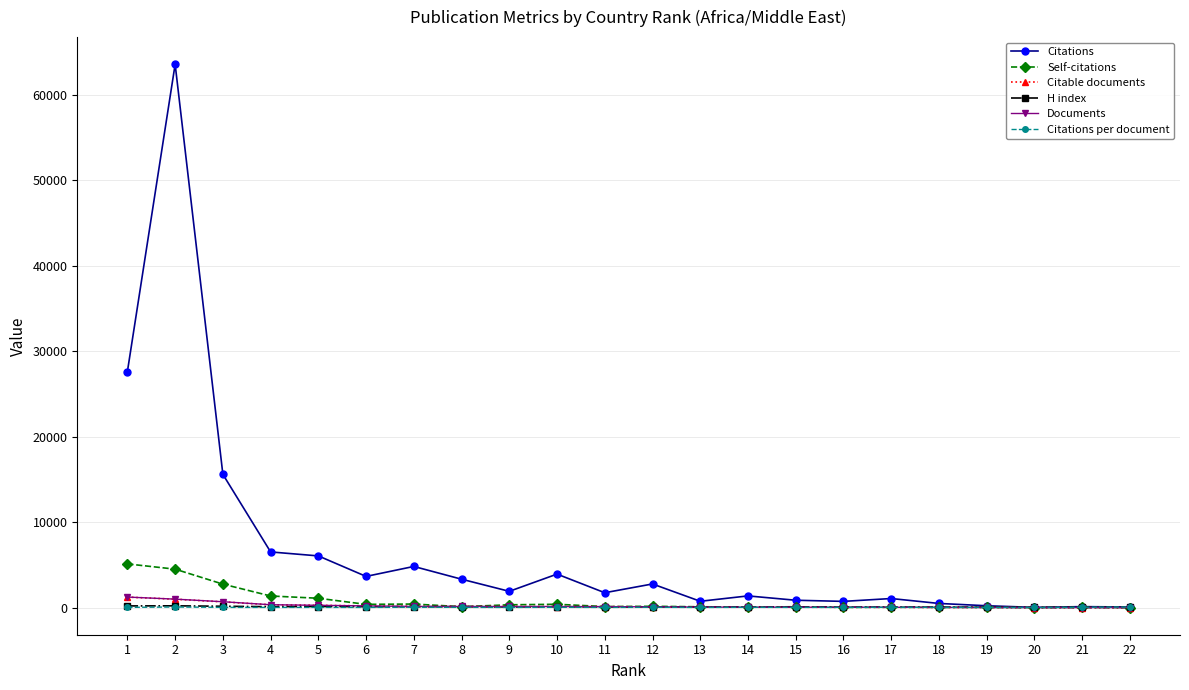

What are all the series names shown in the legend?

Citations, Self-citations, Citable documents, H index, Documents, Citations per document